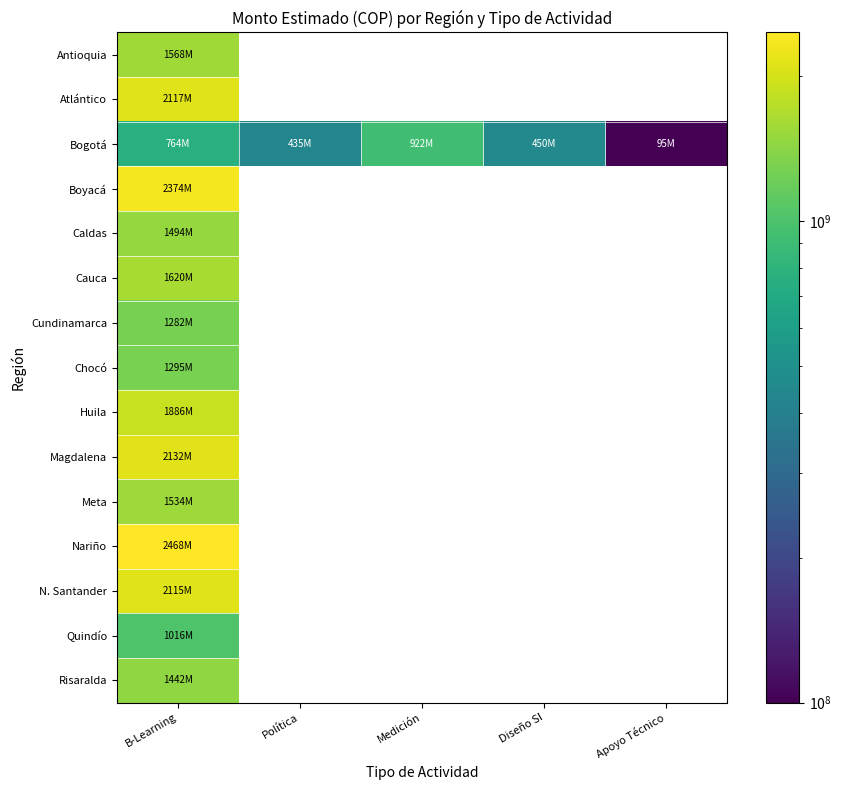

True or false: Bogotá has a value of 63375178.7 at Apoyo Técnico.

False